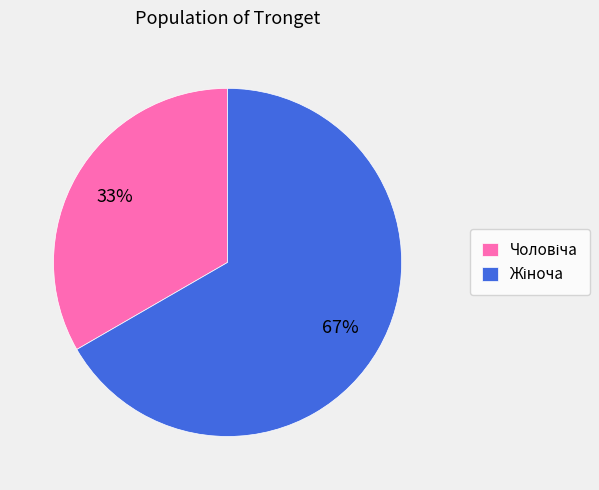

Is there any slice that represents more than half of the pie?

Yes